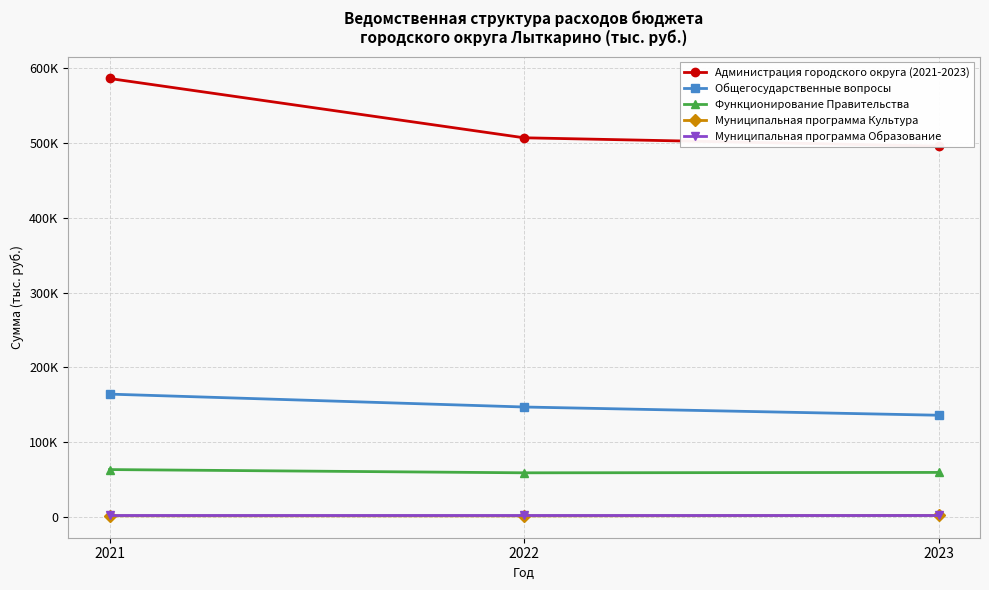

Which category has the highest value across all series?

2021